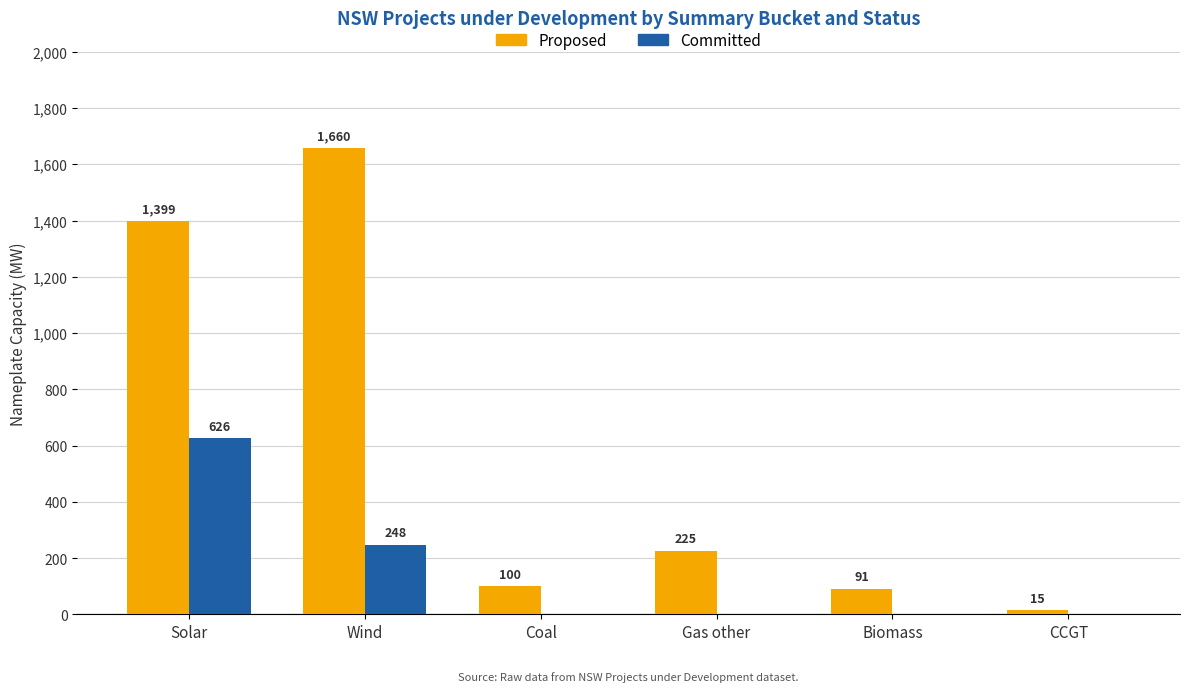

At which label does Committed reach its peak?

Solar